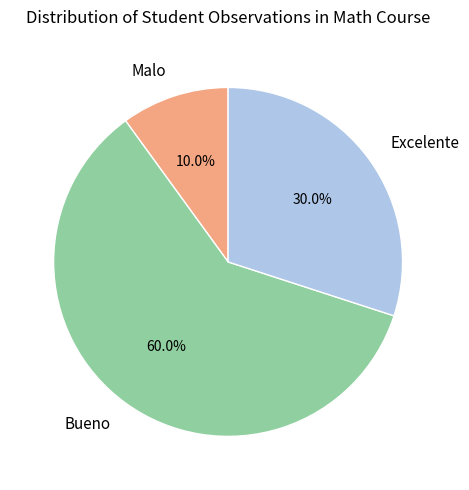

Count the number of slices in the pie.

3